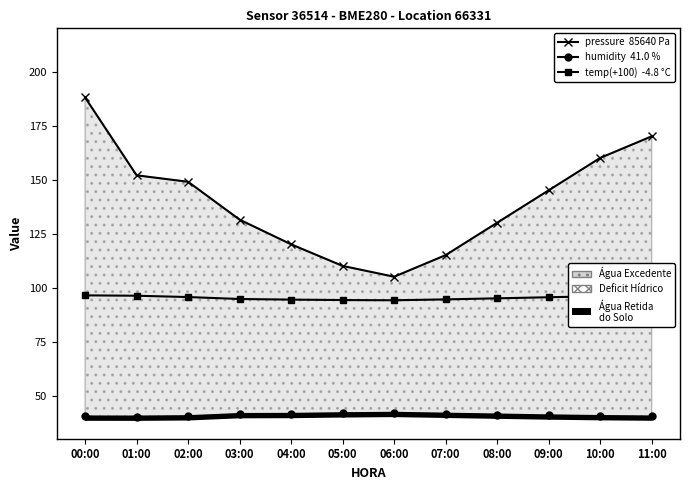

What value does the pressure  85640 Pa series have at 05:00?

110.0